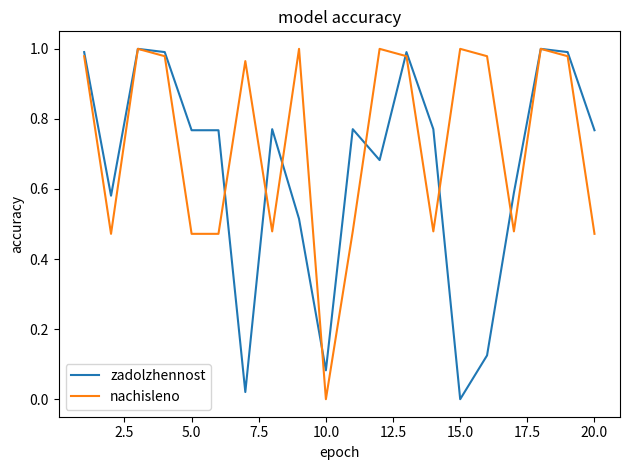

List the series in order of their overall mean, highest first.

nachisleno, zadolzhennost